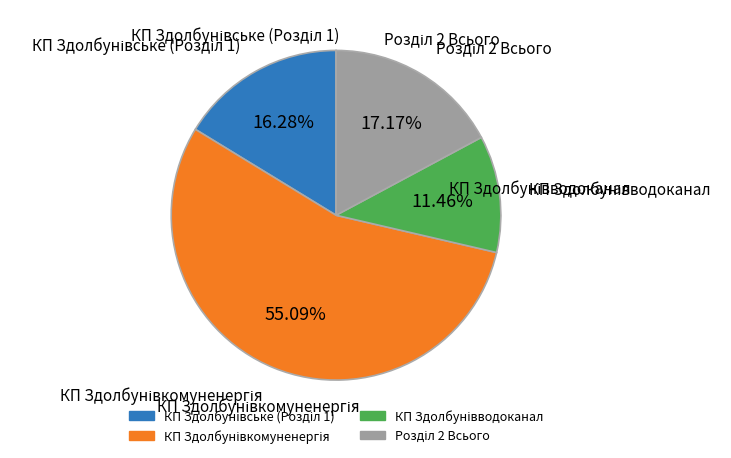

Is there a majority slice in this chart?

Yes